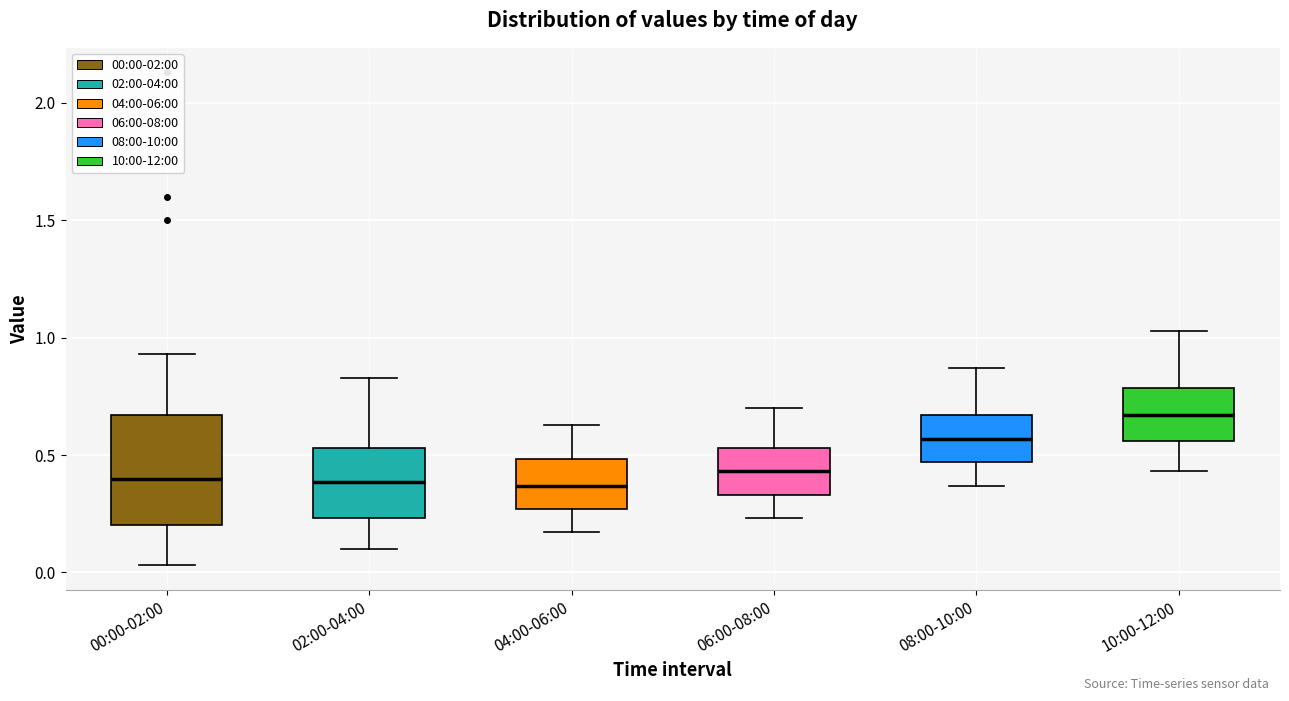

Comparing the boxes themselves (not the whiskers), which one is the tallest?

00:00-02:00